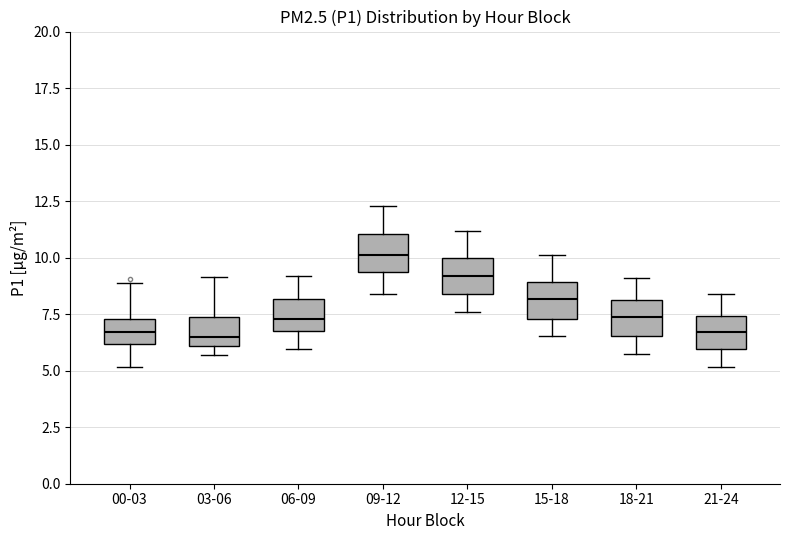

Where is the lower edge of the box for 21-24 on the y-axis? The values are not printed on the chart, so give them approximately, as read against the axis.

6.0